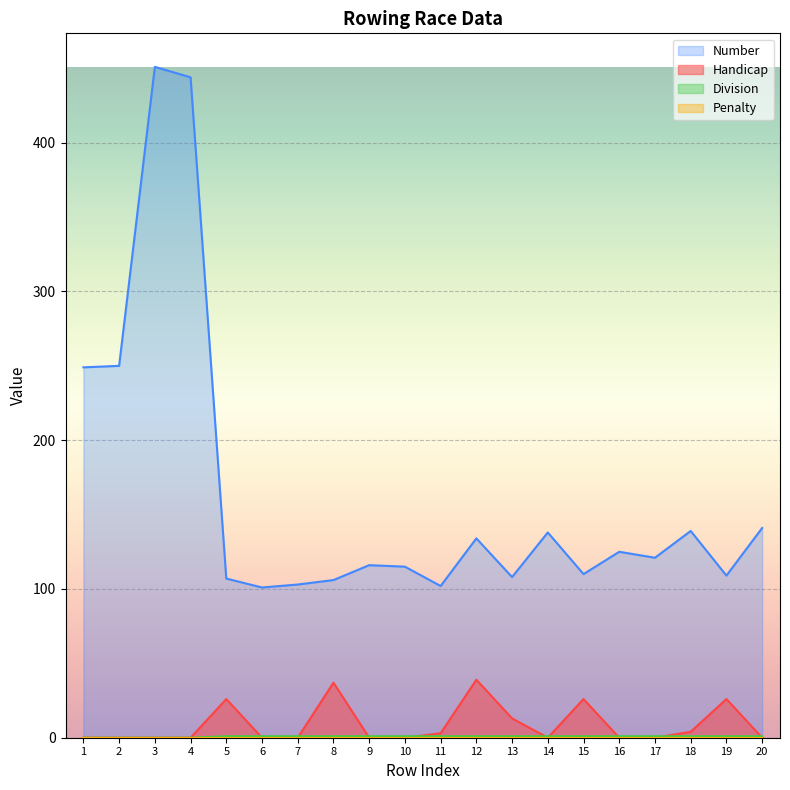

The Handicap series shows 0 at 3. True or false?

True